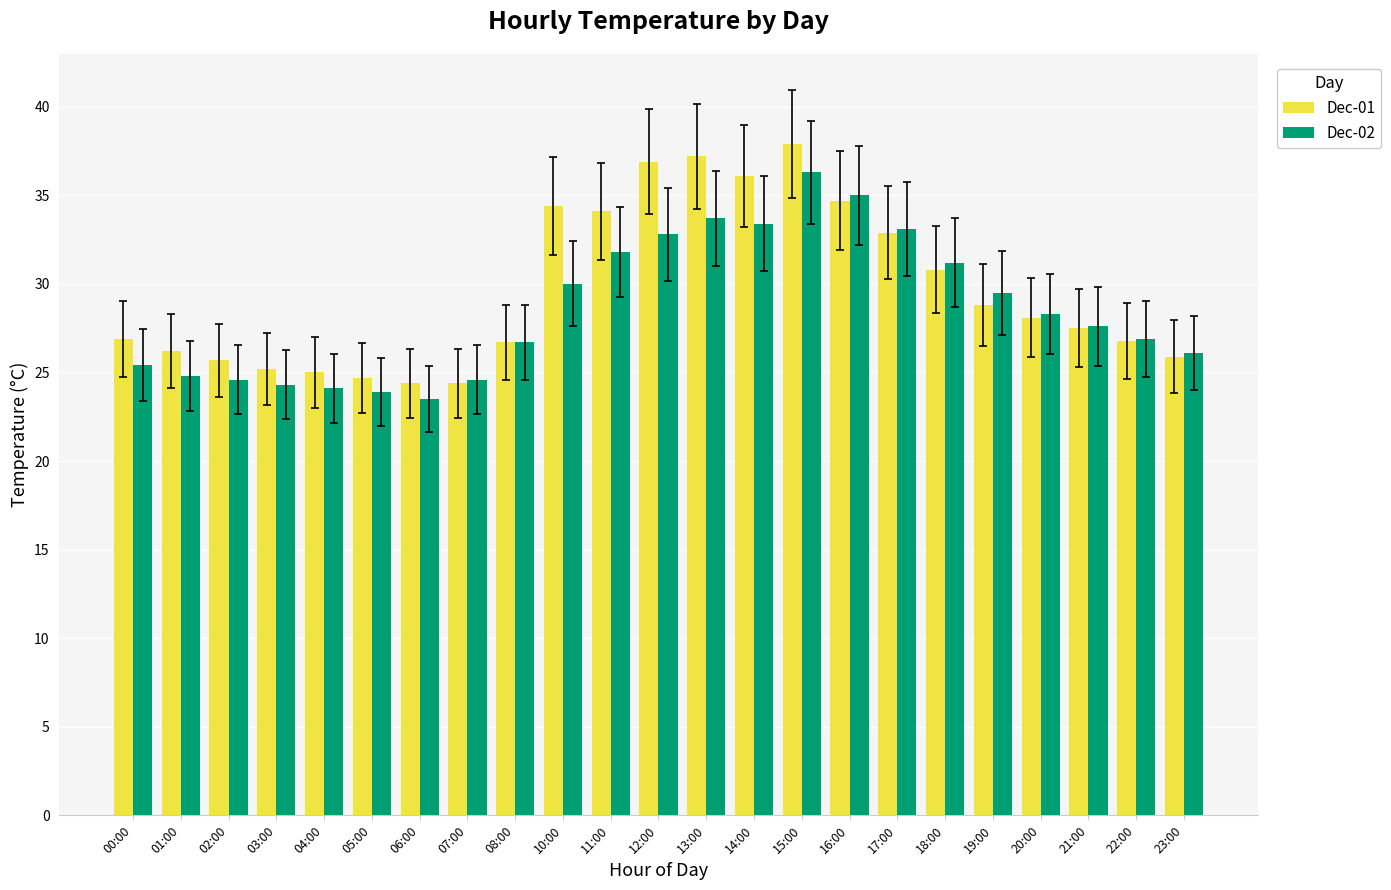

What is the value of the Dec-02 bar at the 13th from the left?

33.7